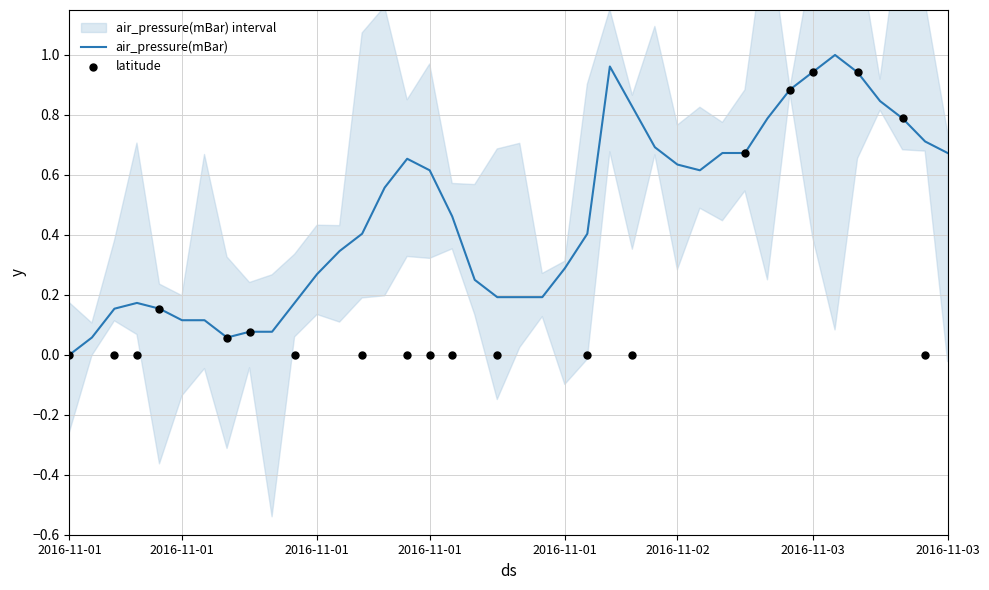

What is the ratio of the value at 2016-11-01T08 to the value at 2016-11-03T02?

0.1